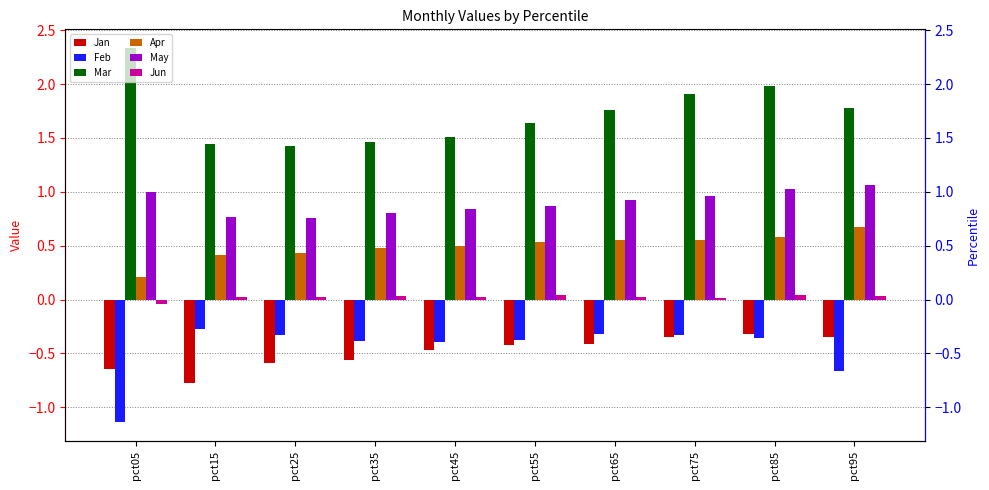

What is the highest value of the Feb series?

-0.3